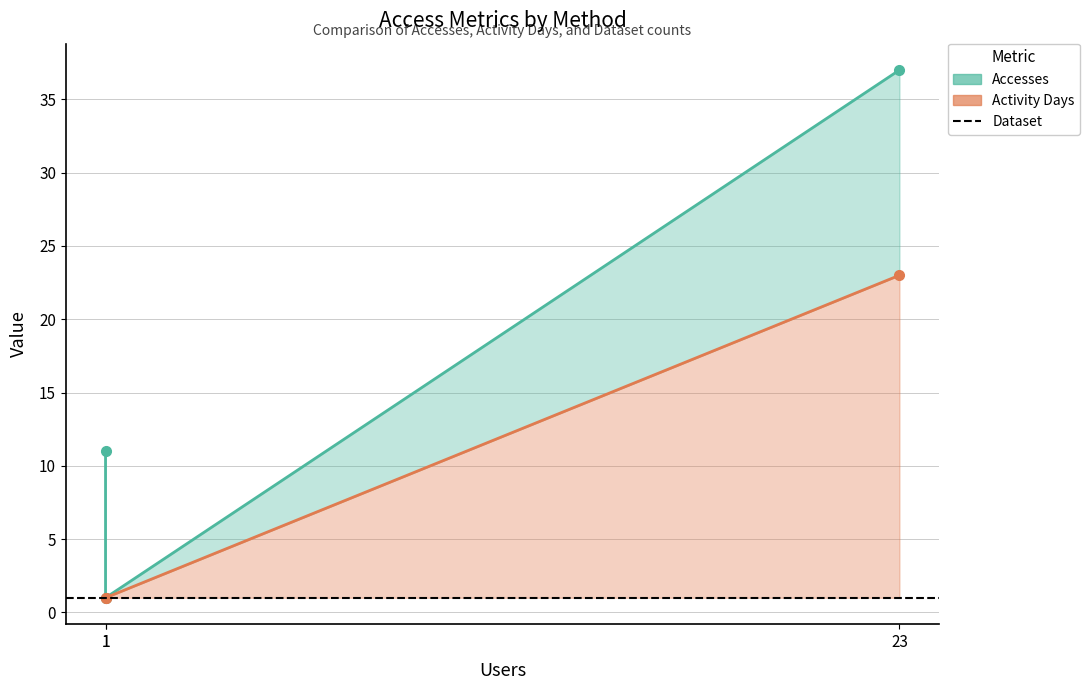

What are all the series names shown in the legend?

Accesses, Activity Days, Dataset